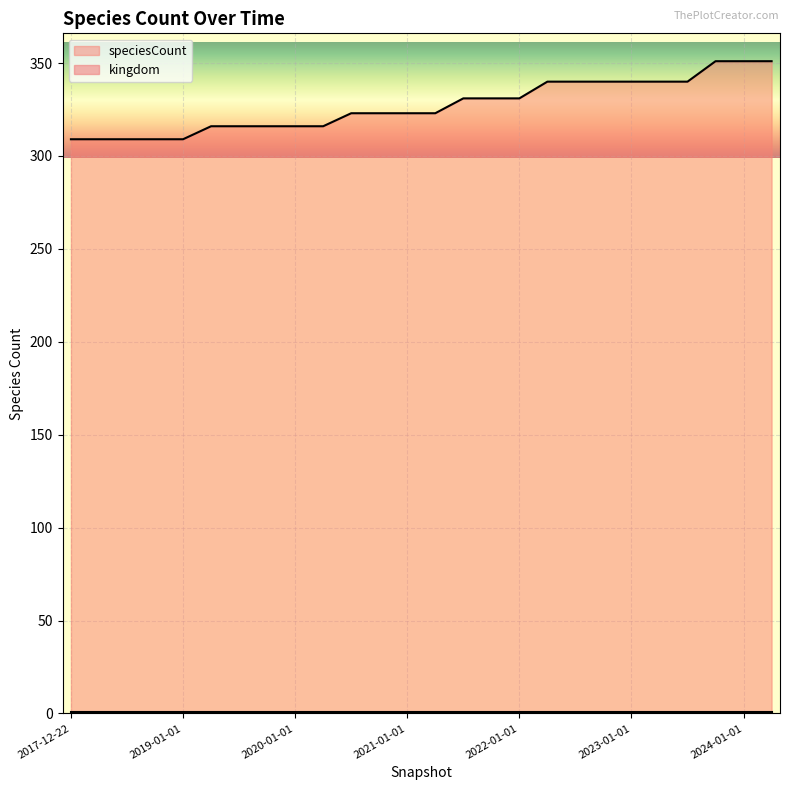

At which category does the chart reach its minimum across all series?

2017-12-22